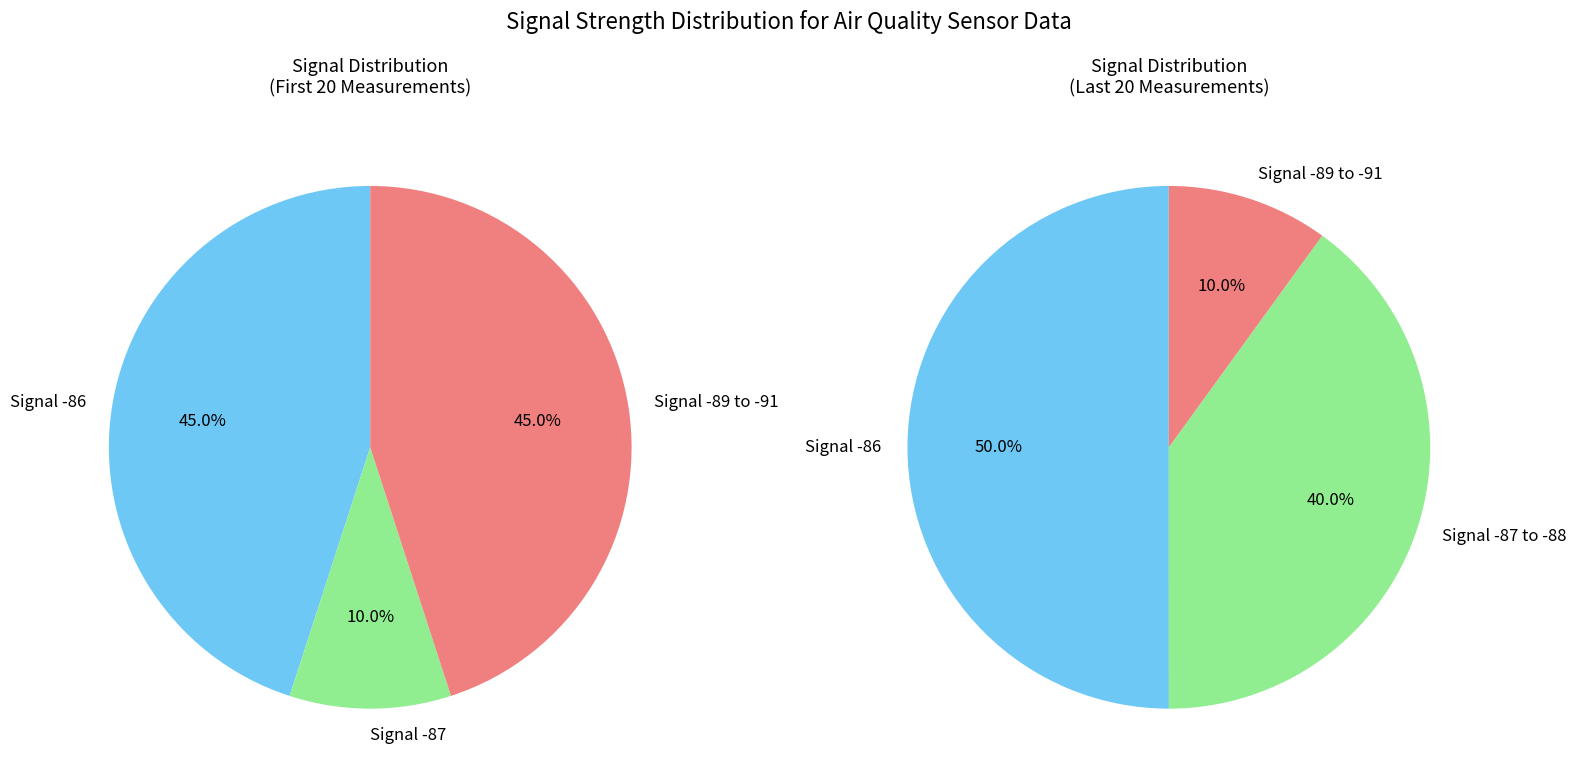

Is there any slice that represents more than half of the pie?

No